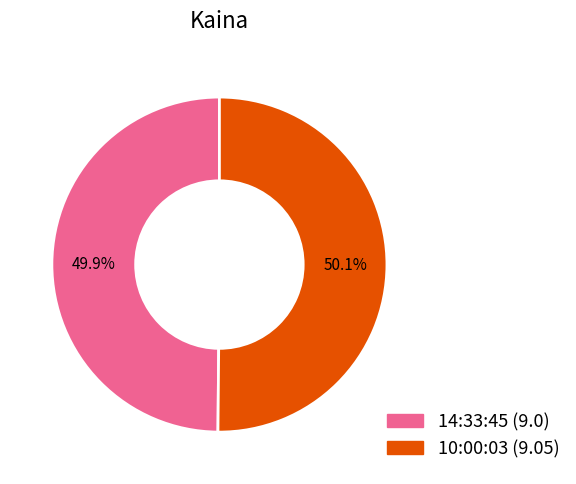

The 14:33:45 slice represents 50% of the pie. True or false?

True